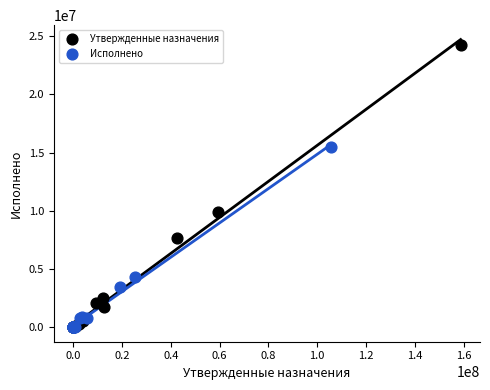

Which series has the widest spread of Y values?

Утвержденные назначения